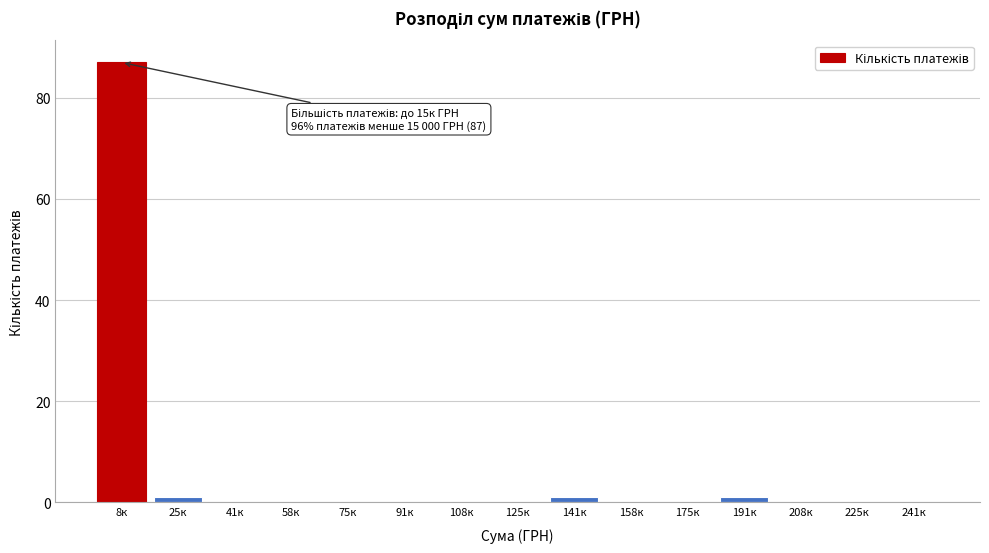

Reading left to right, extract all data points from this chart.

8к=87	25к=1	41к=0	58к=0	75к=0	91к=0	108к=0	125к=0	141к=1	158к=0	175к=0	191к=1	208к=0	225к=0	241к=0